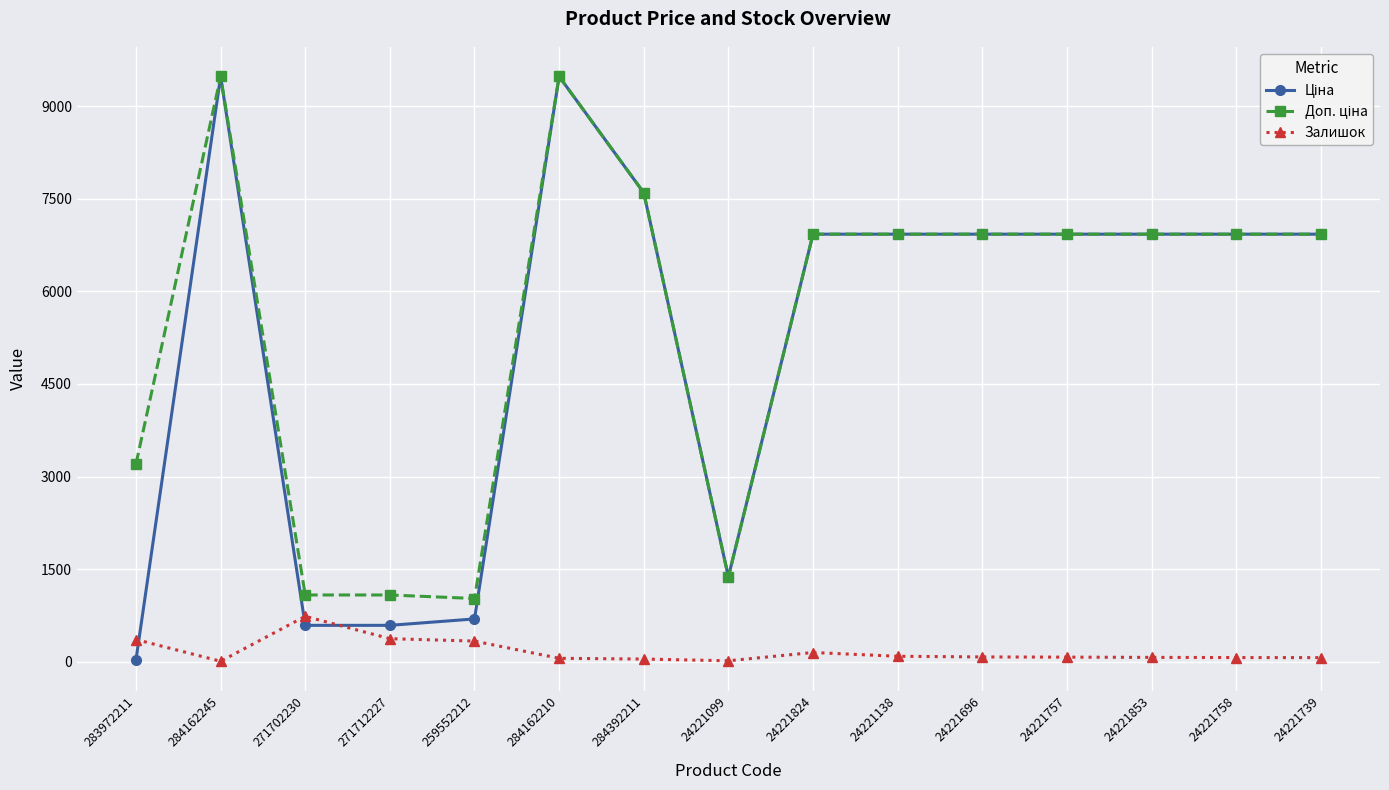

At how many categories does at least one series exceed 8328?

2